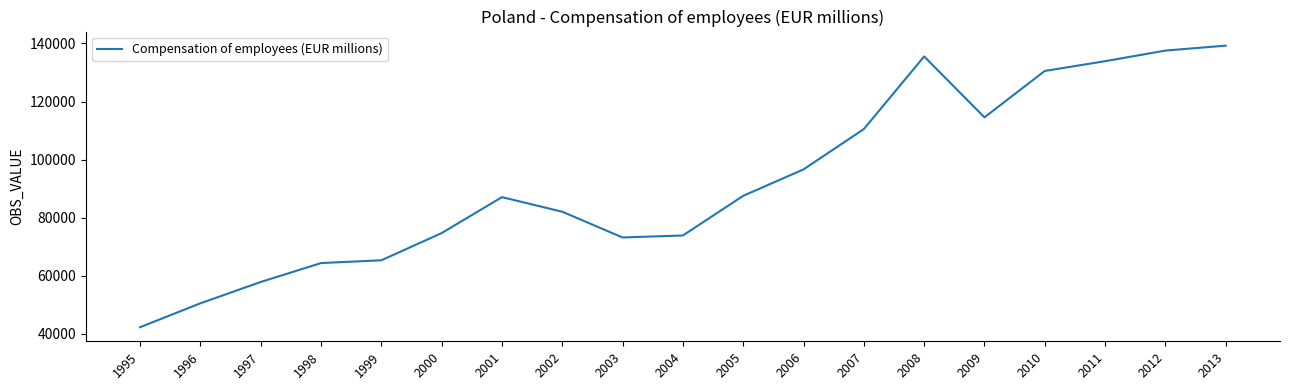

Between 2001 and 2008, which is larger?

2008